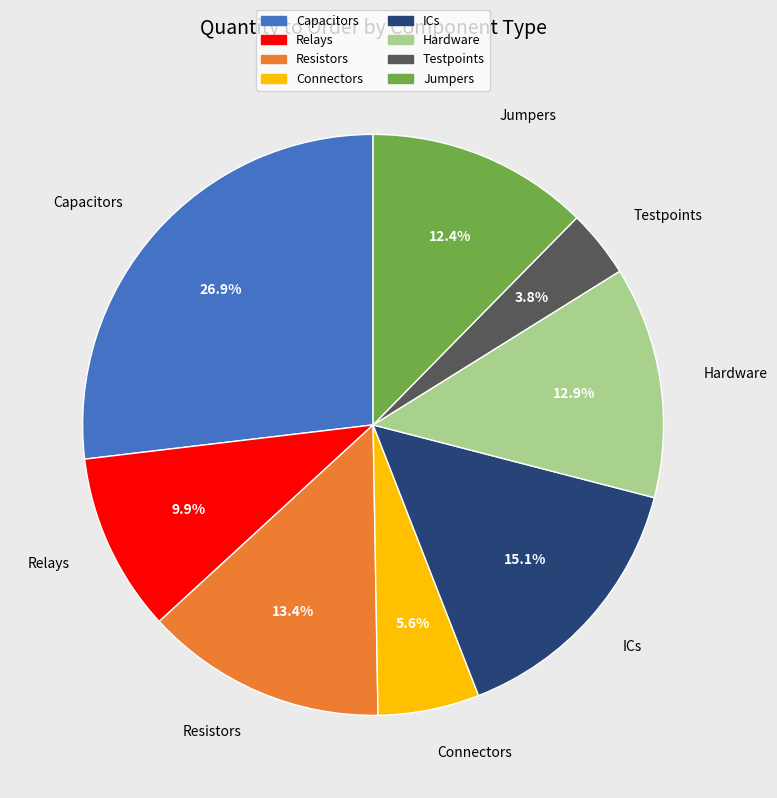

Rank the categories by value from highest to lowest.

Capacitors, ICs, Resistors, Hardware, Jumpers, Relays, Connectors, Testpoints